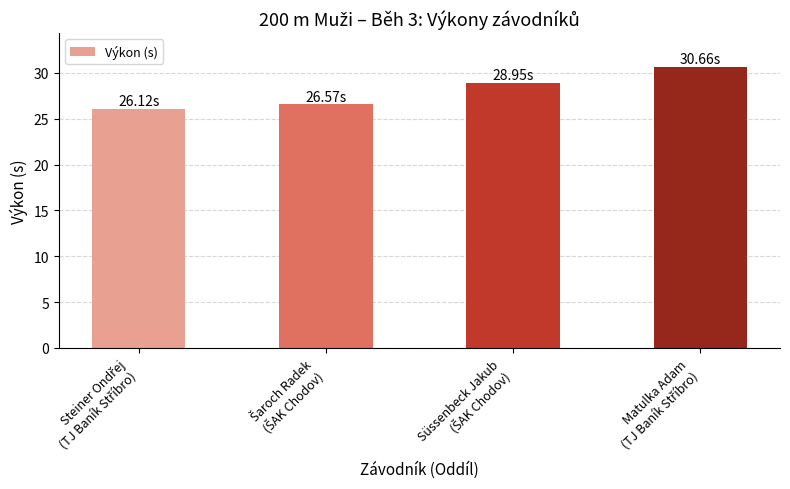

What is the average value?

28.1